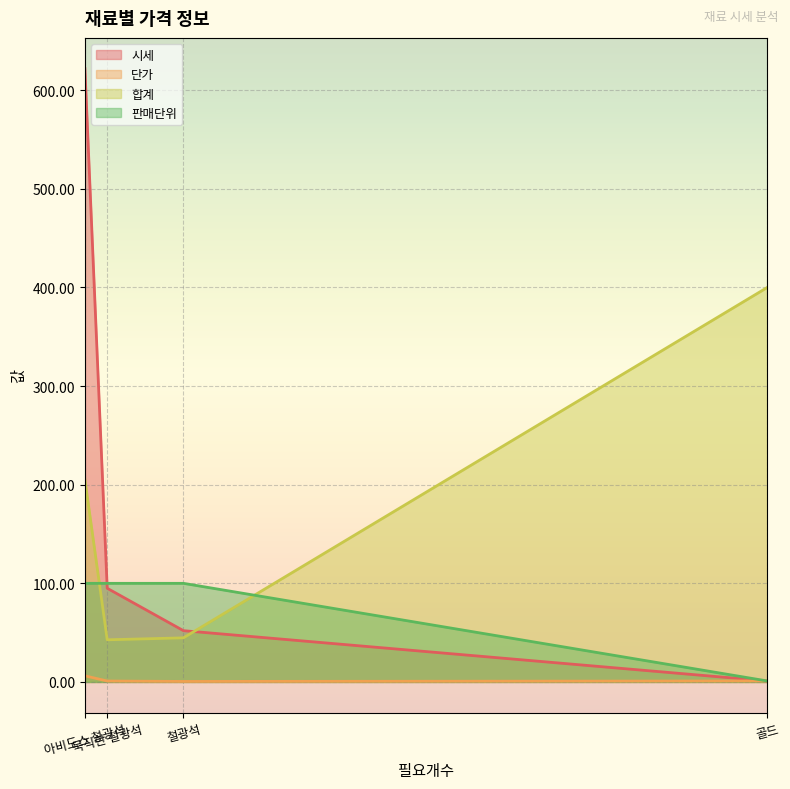

What is the lowest value of the 합계 series?

42.8